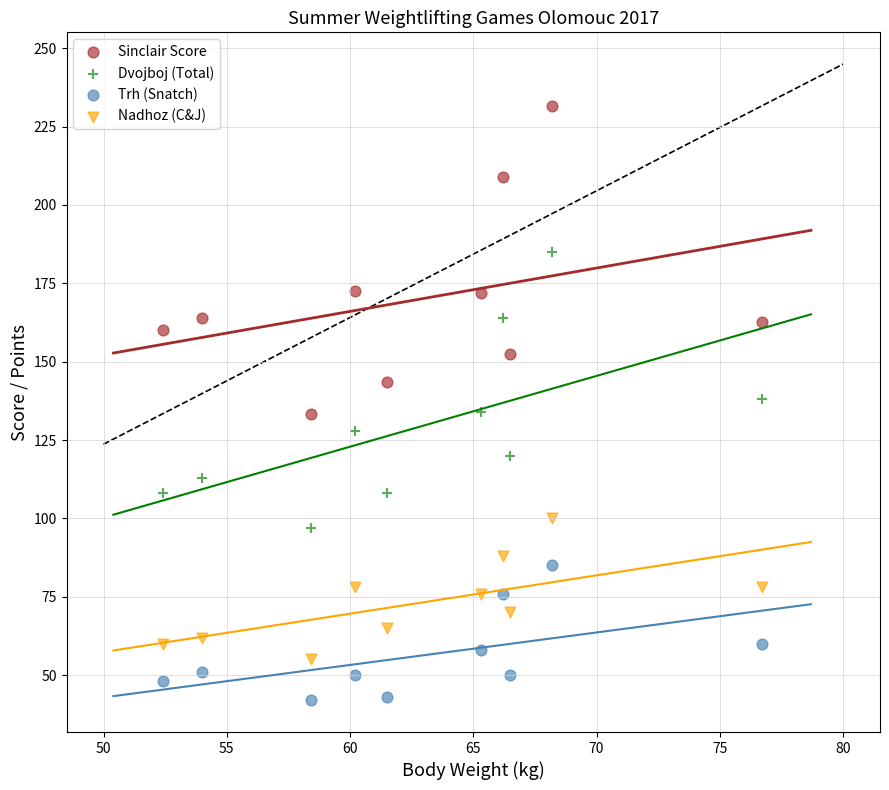

Which series contains the highest Y value?

Sinclair Score